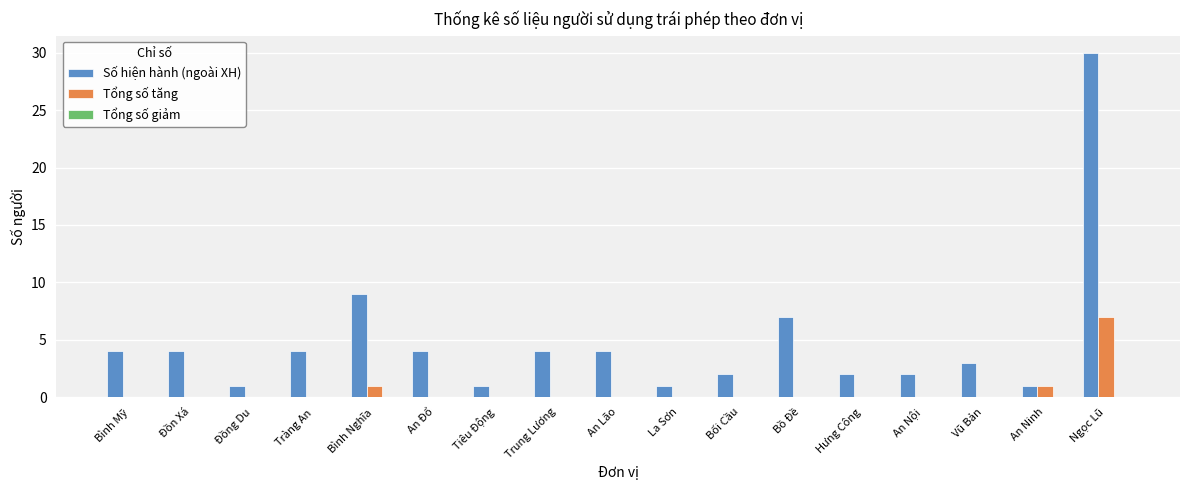

What is the sum of the Số hiện hành (ngoài XH) values at Tràng An and Bối Cầu?

6